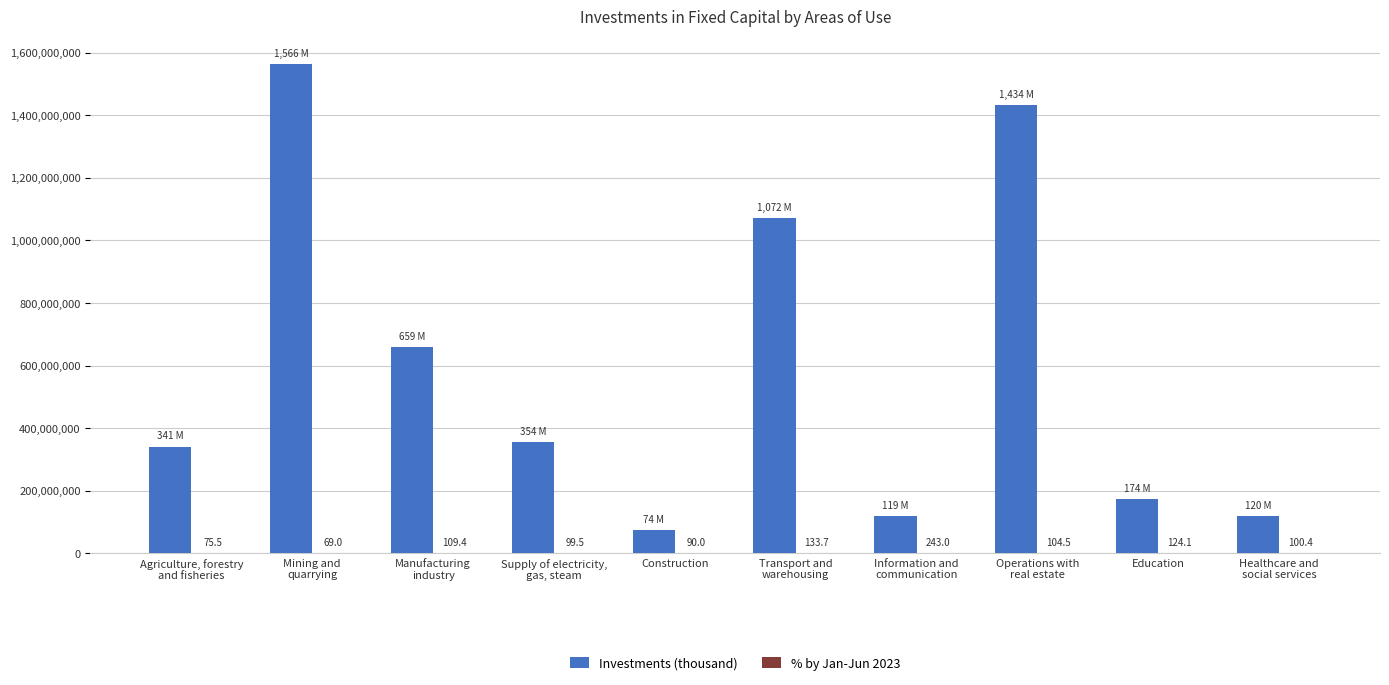

Which series has the largest total across all categories?

Investments (thousand)